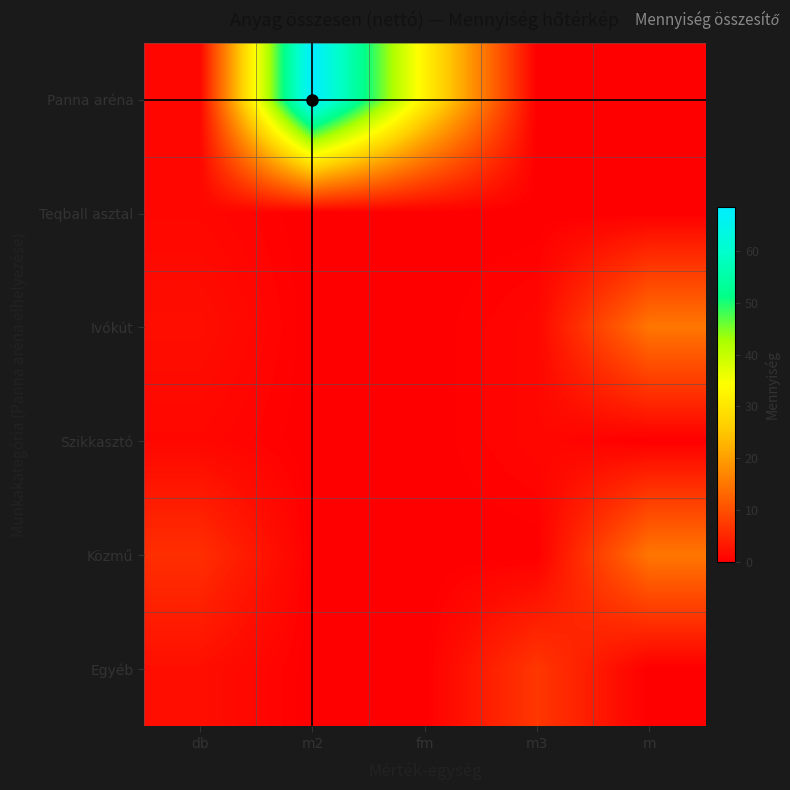

List the series in order of their peak value, highest first.

Panna aréna, Ivókút, Közmű, Egyéb, Teqball asztal, Szikkasztó